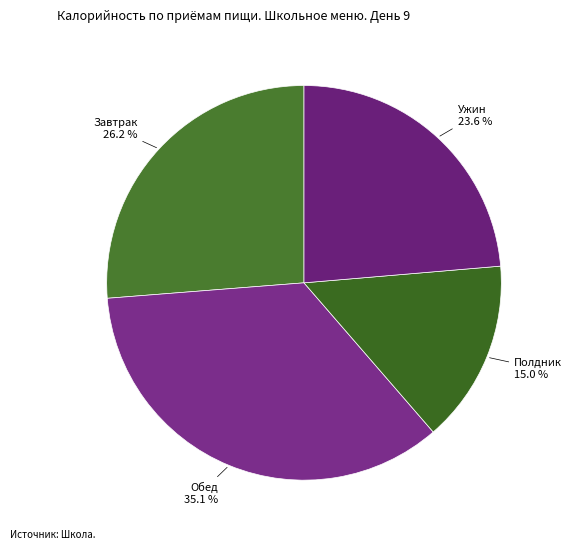

Which slice is the largest?

Обед